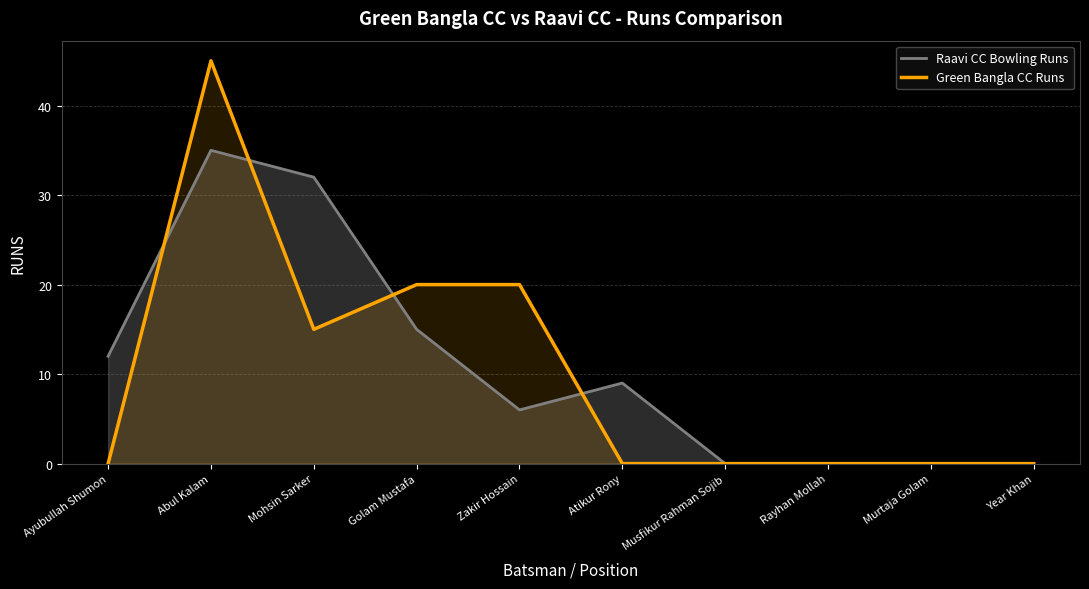

How many categories are shown in the chart?

10